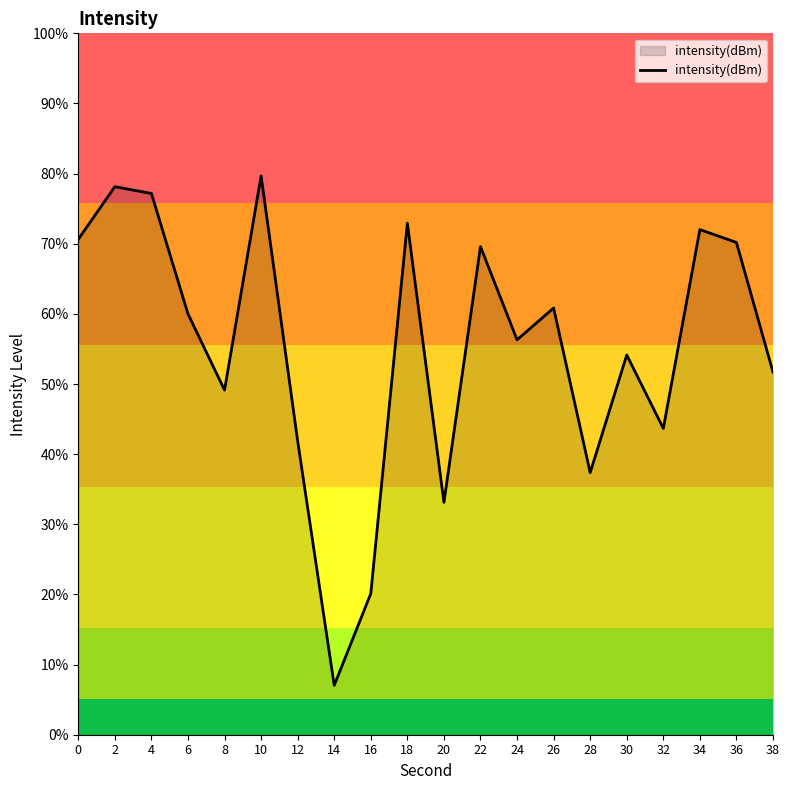

List the labels in order of value, smallest first.

14, 16, 20, 28, 12, 32, 8, 38, 30, 24, 6, 26, 22, 36, 0, 34, 18, 4, 2, 10